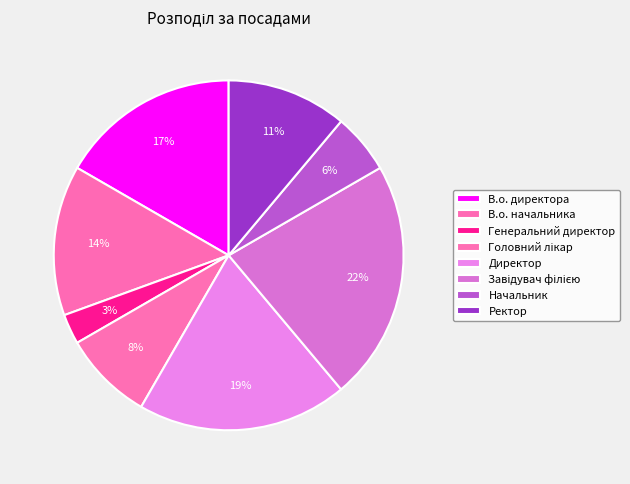

How many segments does this pie chart have?

8